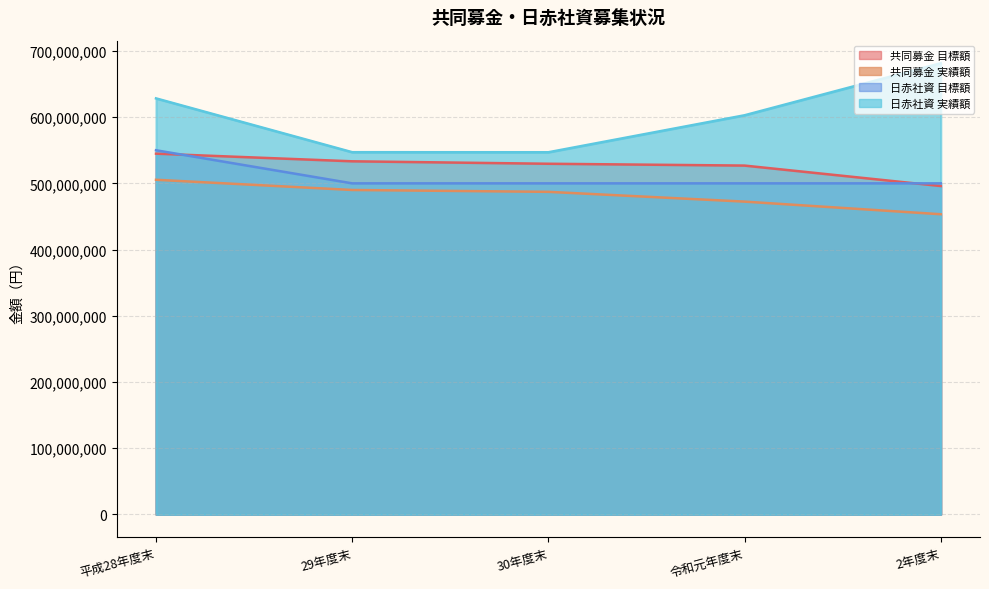

At how many categories does at least one series exceed 514615057?

5